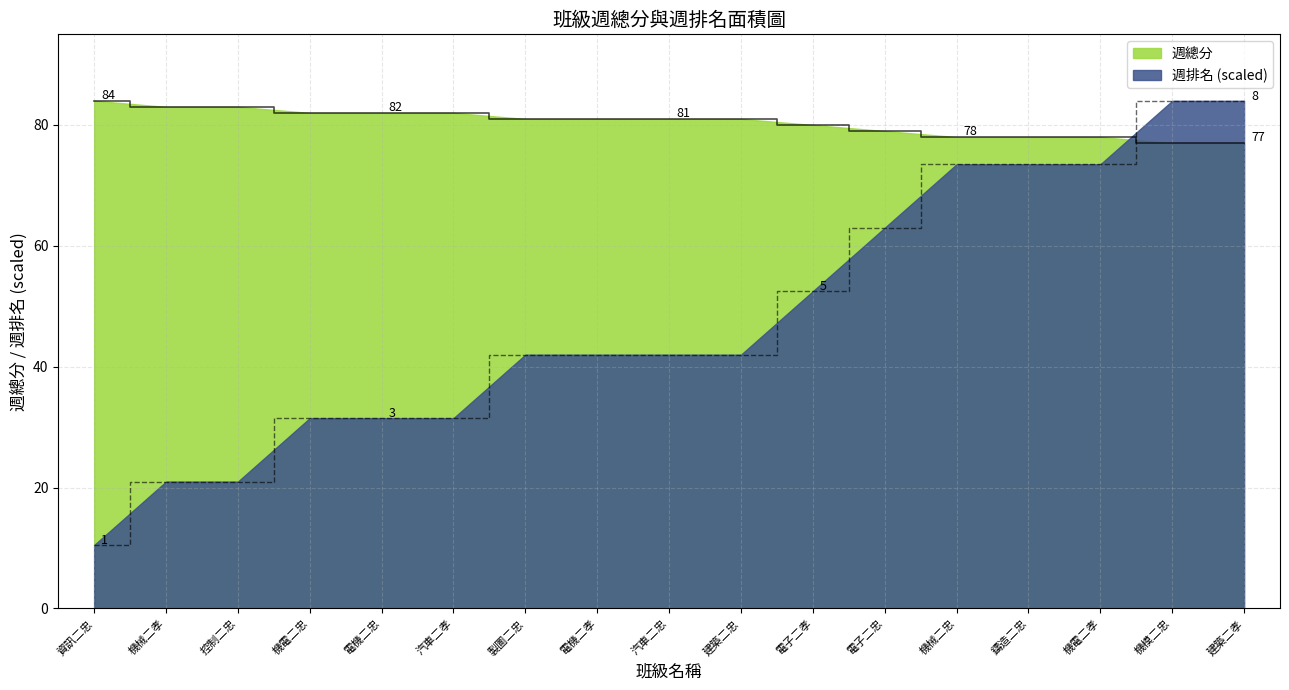

What is the difference between the second highest and minimum values in the 週排名 series?

73.5